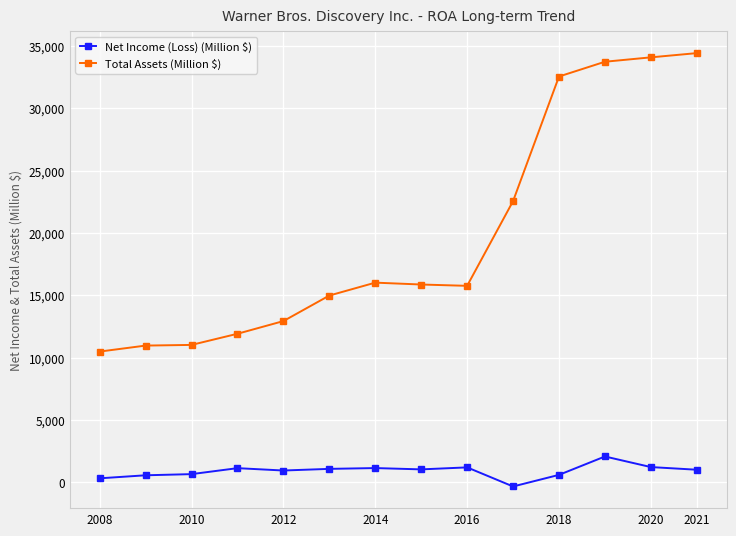

True or false: Net Income (Loss) (Million $) and Total Assets (Million $) intersect in this chart.

False